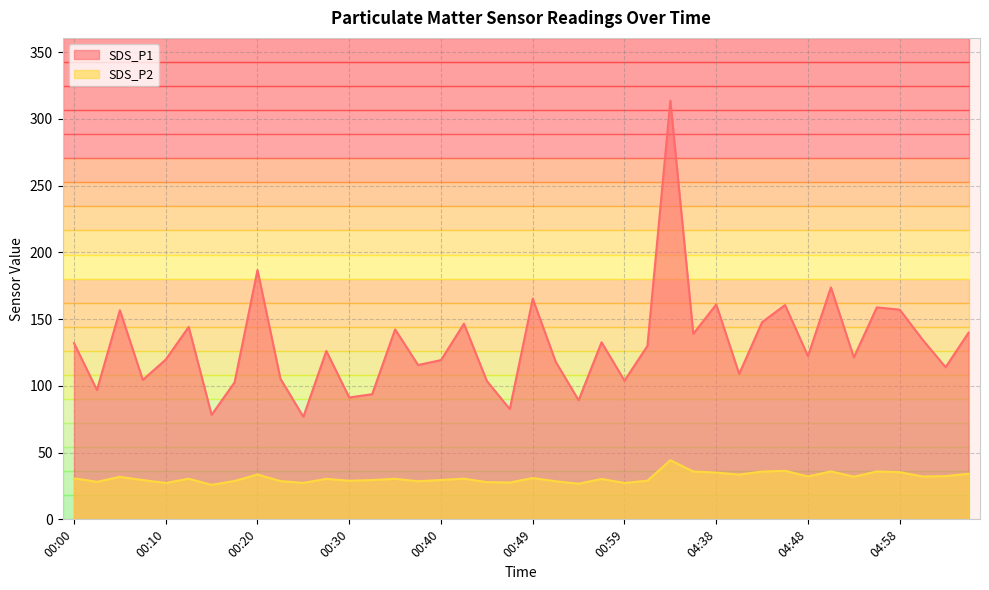

What is the difference between the maximum and minimum values in the SDS_P2 series?

18.4